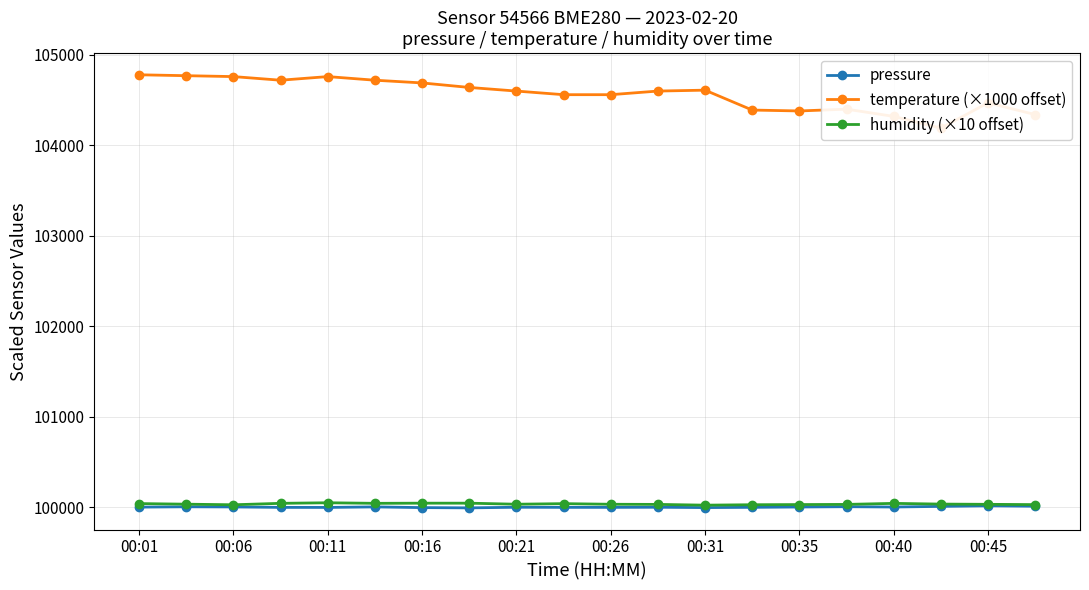

Reading left to right, list all the values displayed in this chart.

pressure: 99999.3	100003.0	100001.4	99996.4	99996.0	100001.8	99994.1	99991.2	99998.0	99996.7	99996.7	99998.0	99994.3	99997.0	100000.7	100004.0	100000.6	100007.5	100014.0	100009.3
temperature (×1000 offset): 104780.0	104770.0	104760.0	104720.0	104760.0	104720.0	104690.0	104640.0	104600.0	104560.0	104560.0	104600.0	104610.0	104390.0	104380.0	104400.0	104320.0	104190.0	104470.0	104340.0
humidity (×10 offset): 100038.5	100031.9	100025.4	100041.3	100047.5	100041.3	100043.0	100043.0	100031.4	100037.8	100031.0	100029.5	100021.1	100025.8	100027.6	100029.4	100040.8	100032.9	100030.3	100027.1